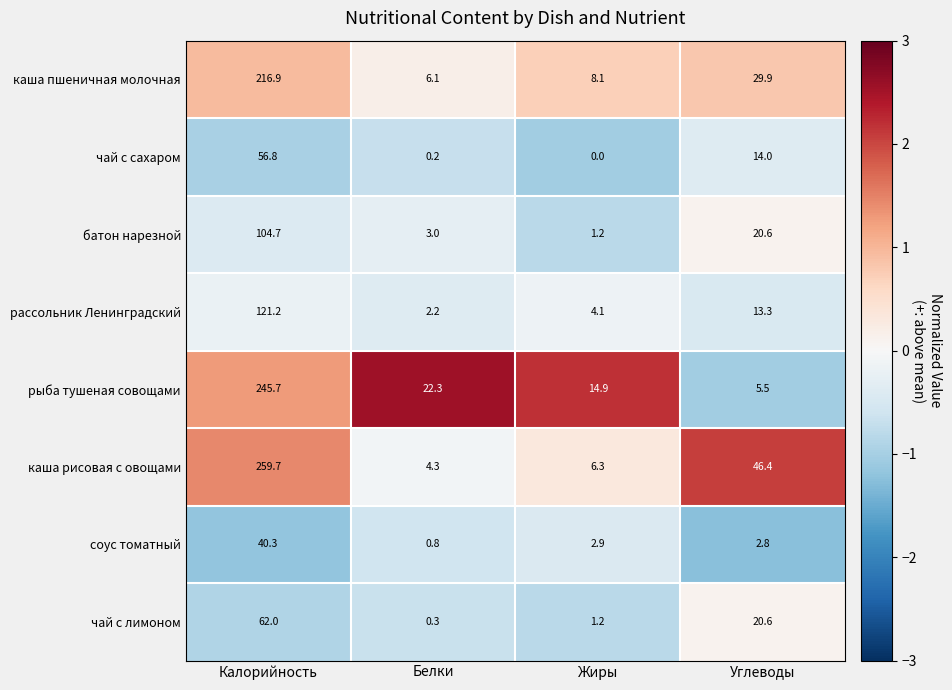

The value of чай с сахаром at Жиры is -35.6. True or false?

False